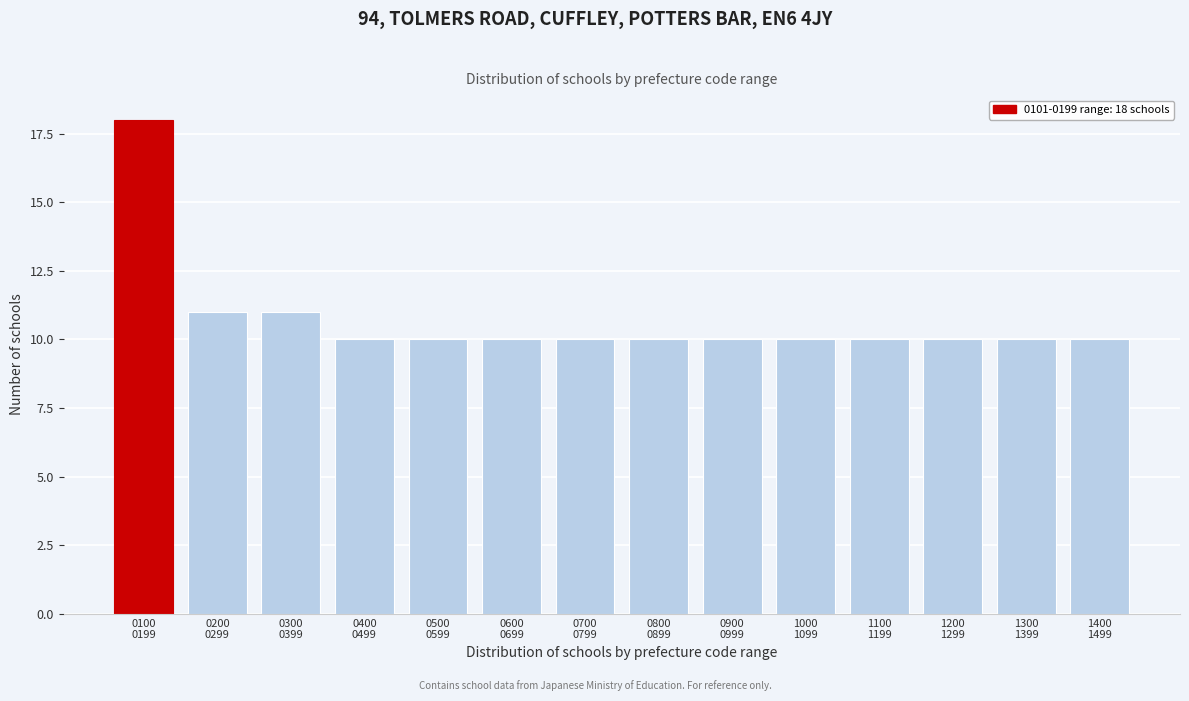

Reading left to right, transcribe all the data shown in this chart.

18	11	11	10	10	10	10	10	10	10	10	10	10	10